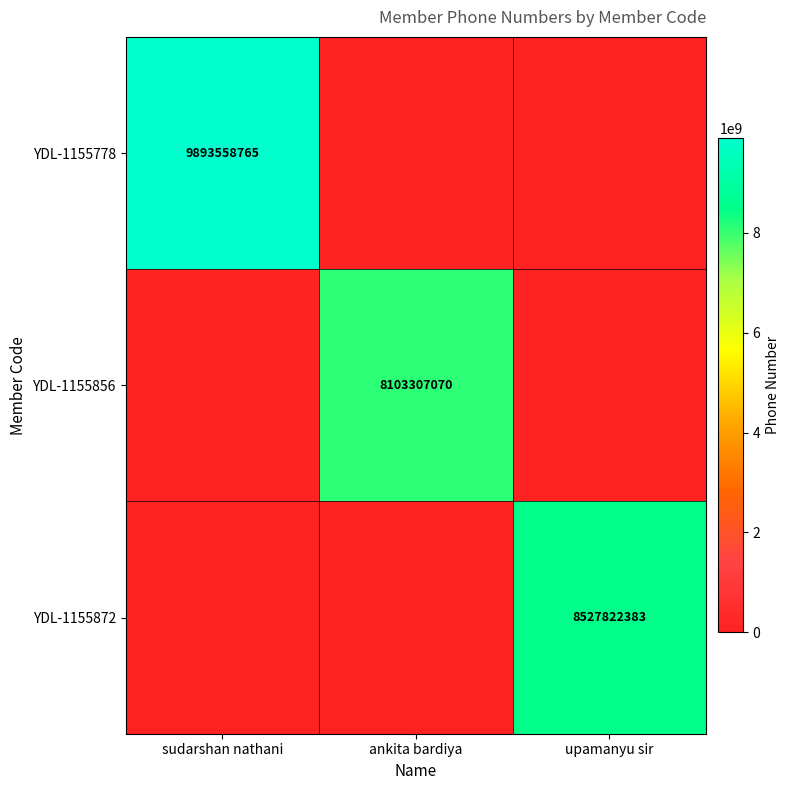

Is it true that YDL-1155856 equals 4071560776 at ankita bardiya?

False